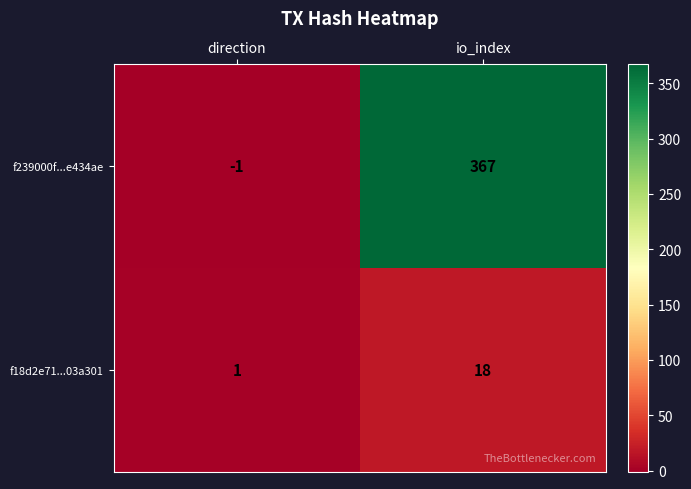

How many series are shown in this chart?

2